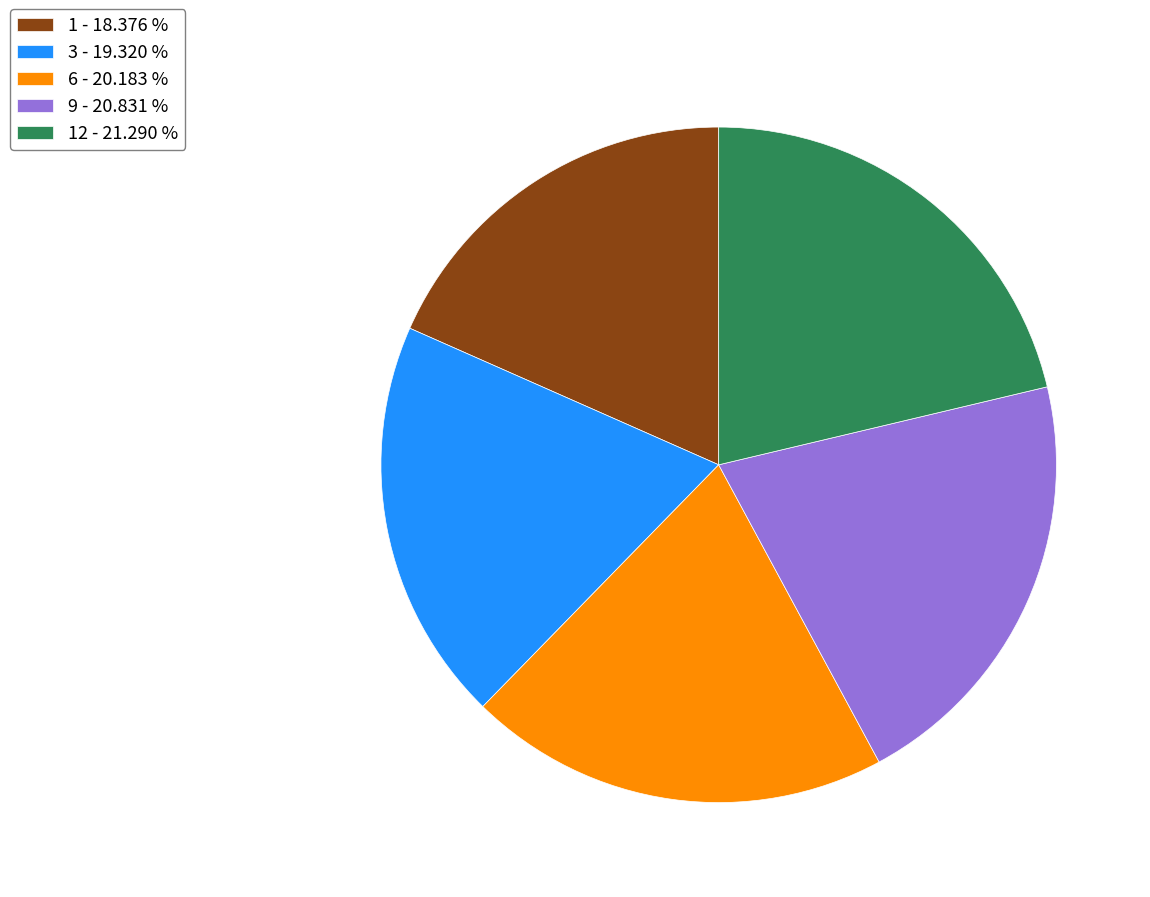

Is there a majority slice in this chart?

No